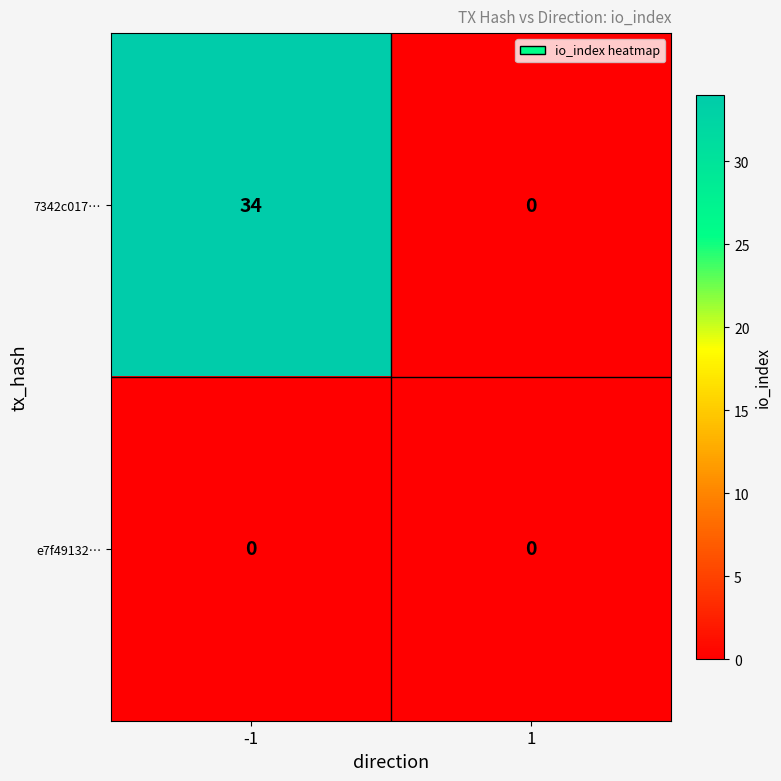

Reading left to right, transcribe all the data shown in this chart.

7342c017…: 34	0
e7f49132…: 0	0